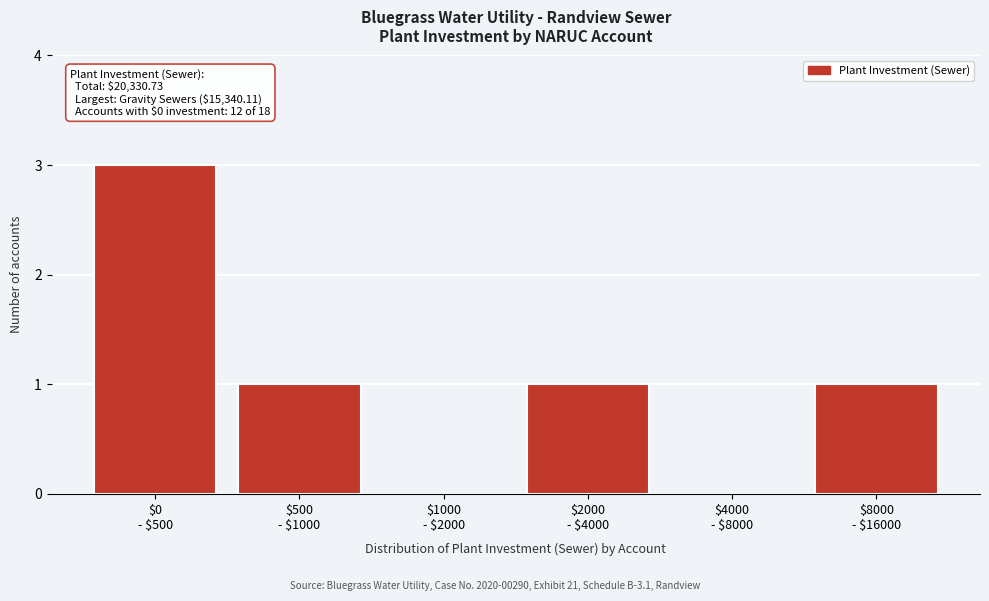

What is the maximum value shown in the chart?

3